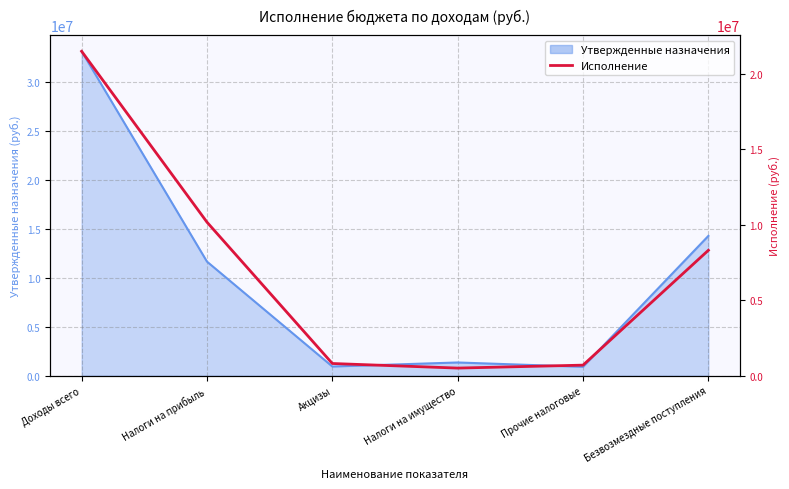

The value at Безвозмездные поступления is 3236363.9. True or false?

False